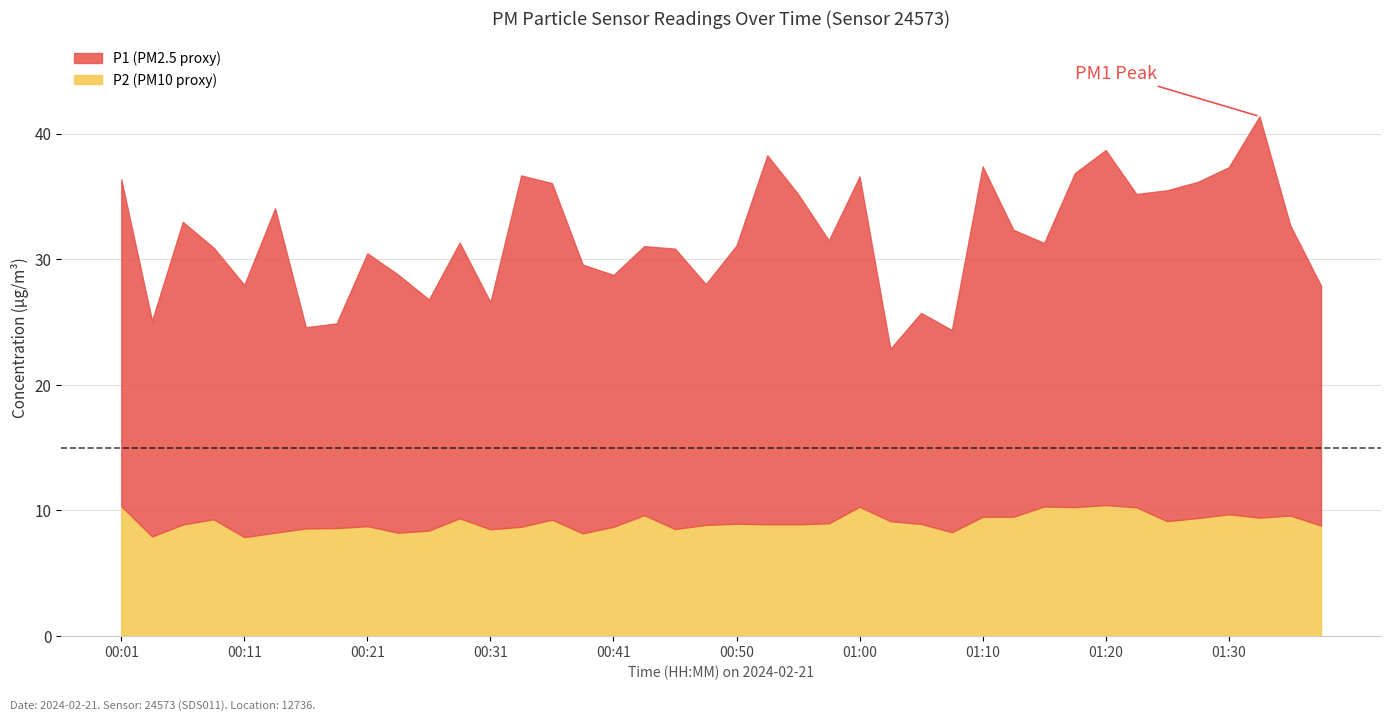

What are all the series names shown in the legend?

P1, P2